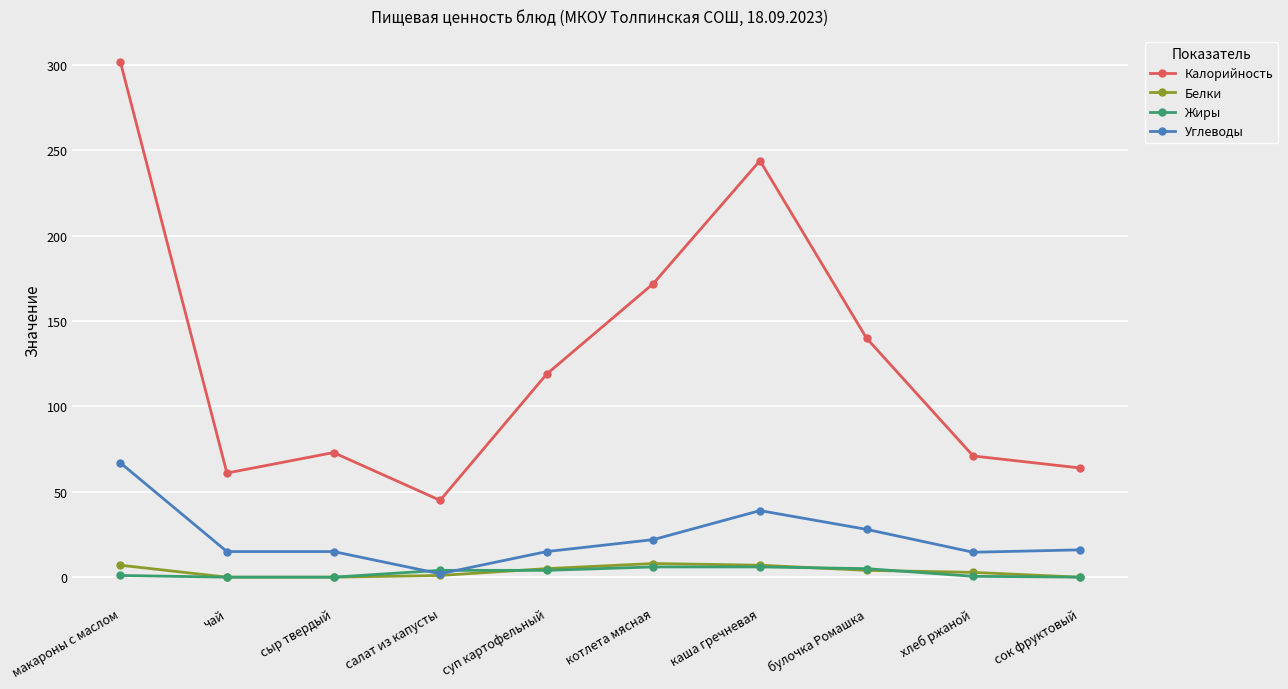

Is it true that Углеводы equals 39.0 at каша гречневая?

True